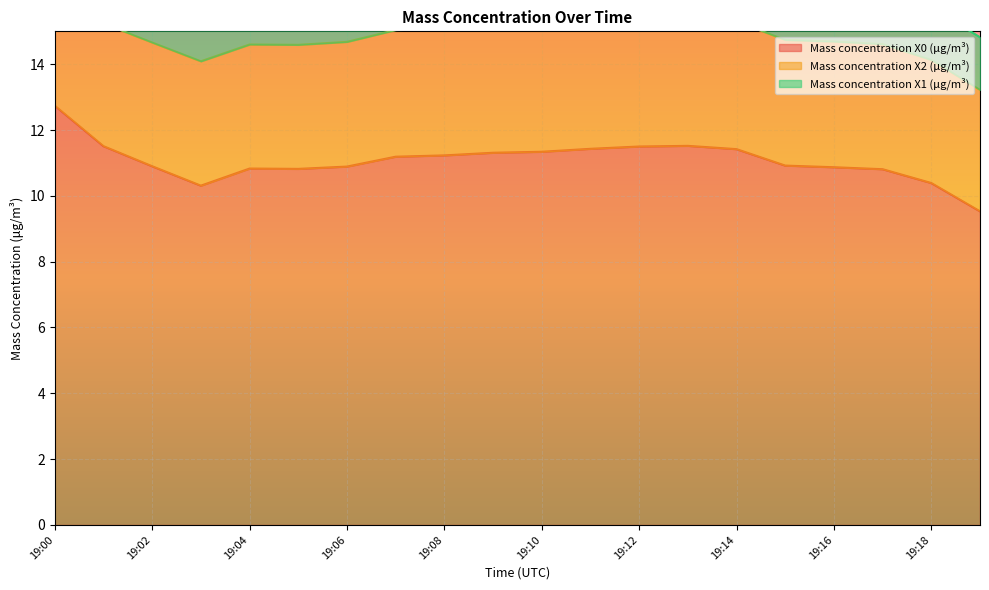

True or false: Mass concentration X1 (μg/m³) and Mass concentration X2 (μg/m³) cross at least once.

False